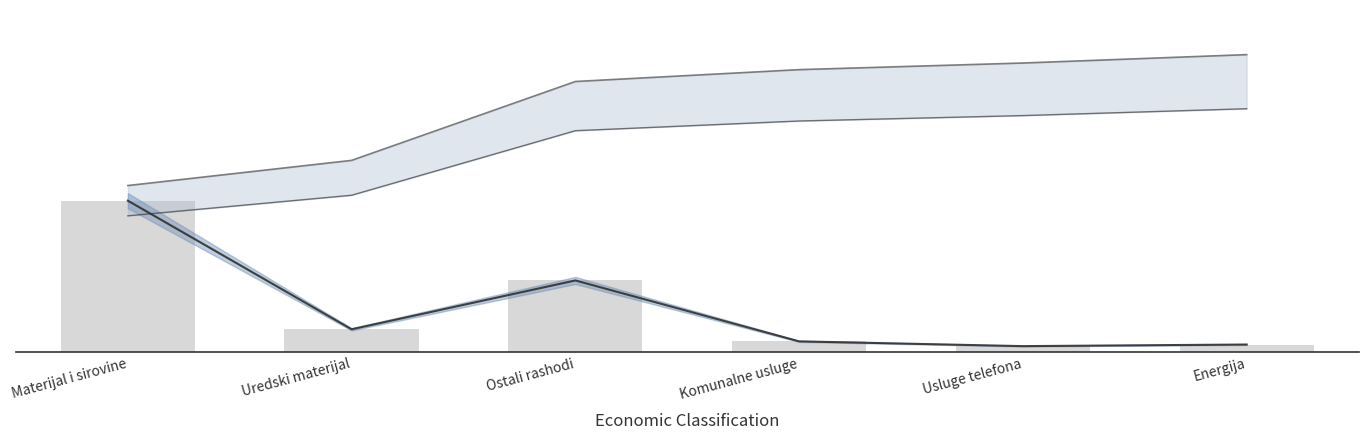

Is it true that Lower trend equals 9295.2 at Energija?

True